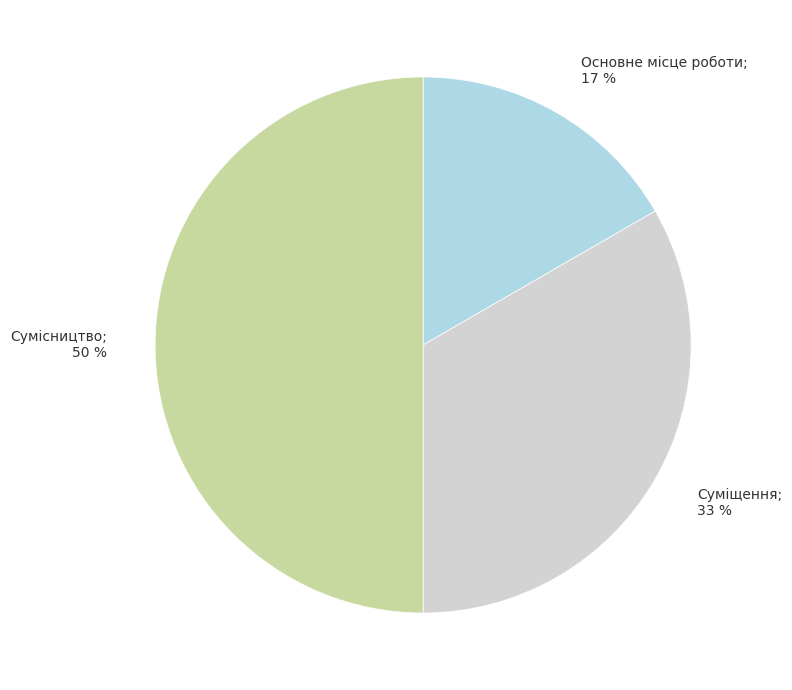

To the nearest percent, what is the difference between the largest and smallest slice percentages?

33%